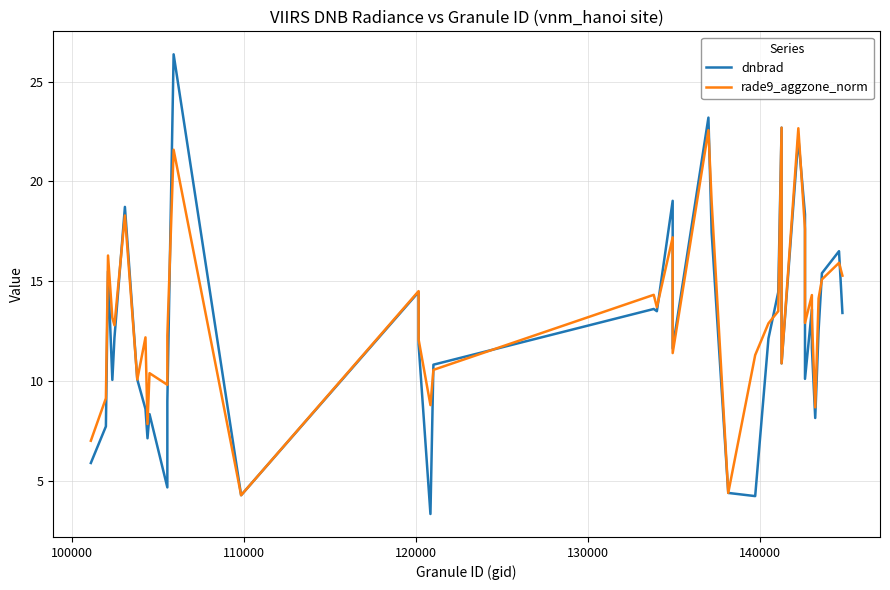

What is the difference between the maximum and second lowest values in the rade9_aggzone_norm series?

18.3